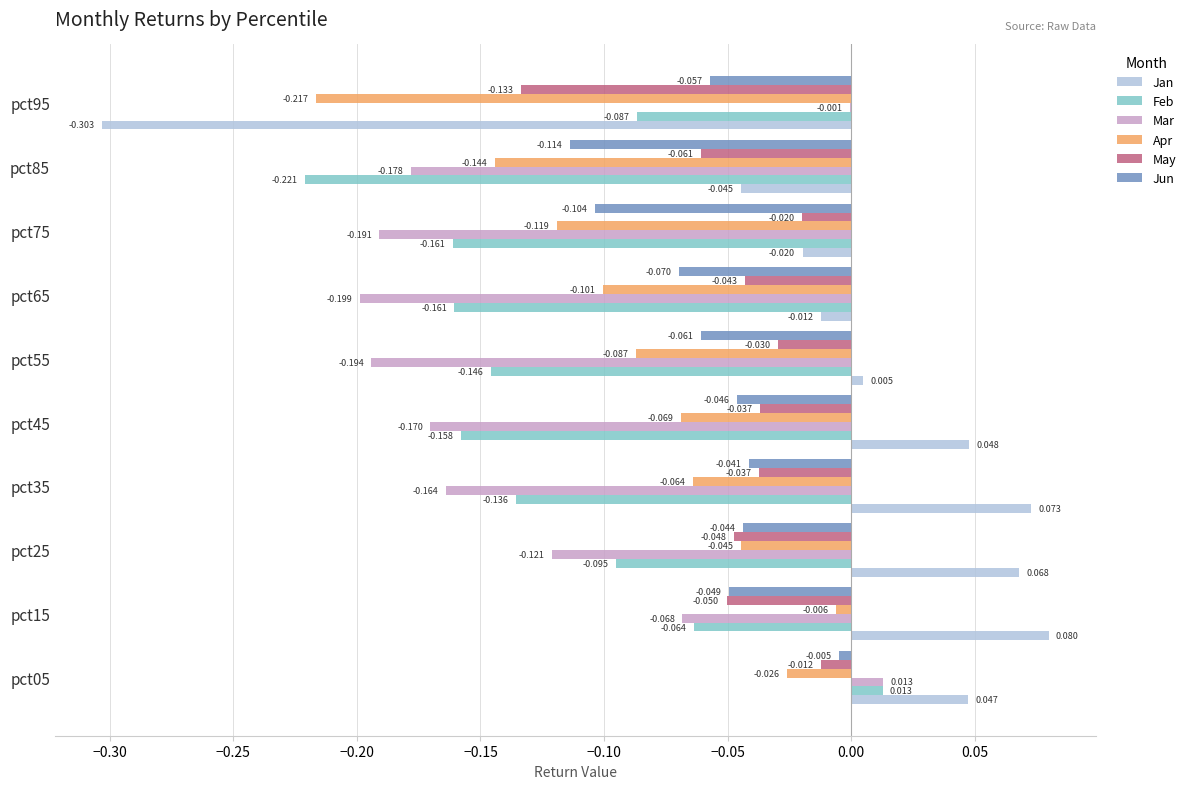

Is the value of Jun at pct15 greater than the value of May at pct15?

Yes